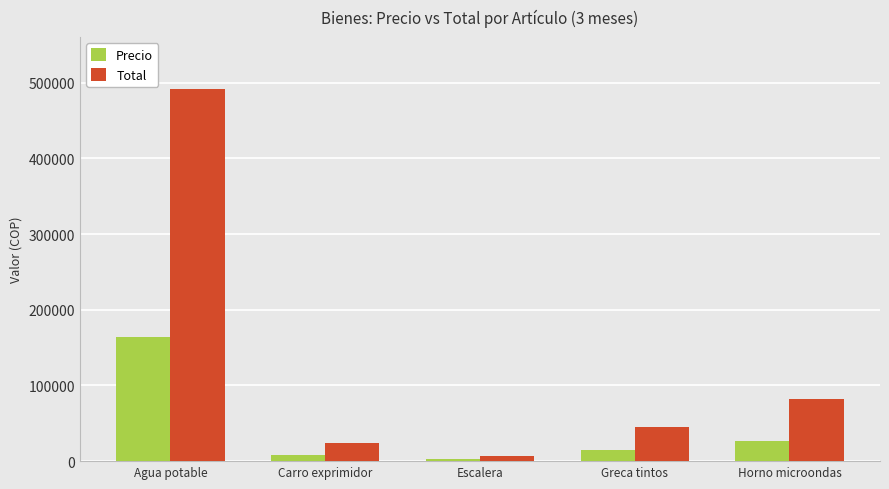

What is the label of the 5th bar from the left?

Horno microondas